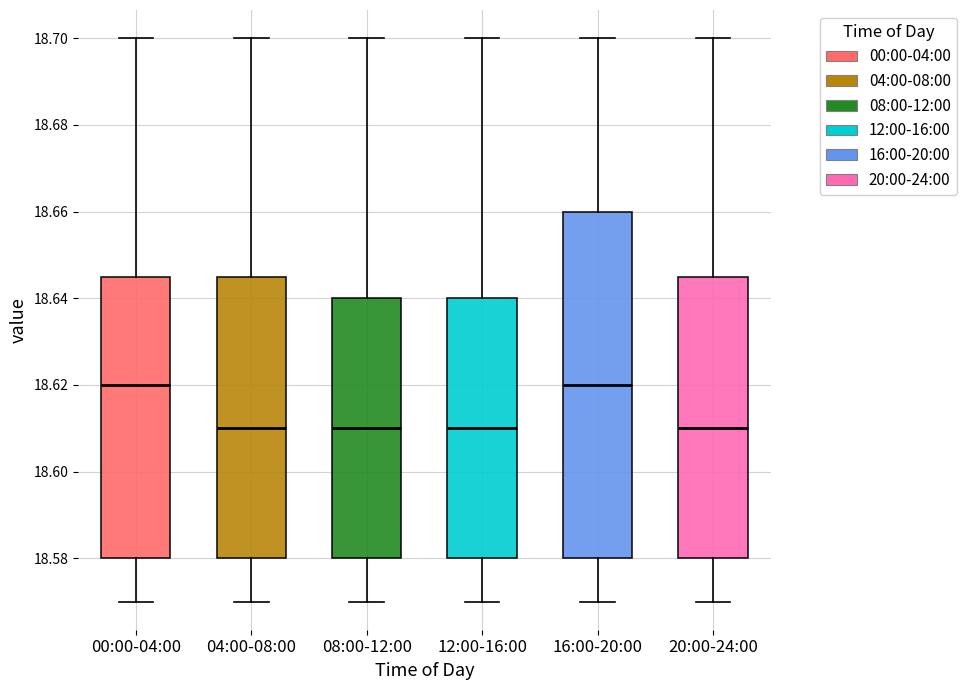

Which box is the tallest, from its lower edge to its upper edge?

16:00-20:00